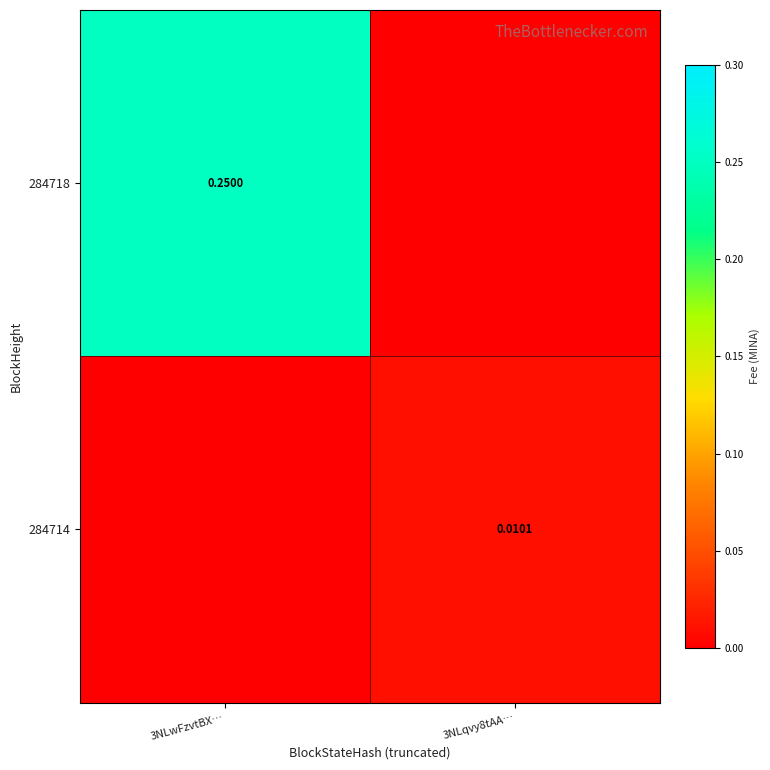

Is the value of 284714 at 3NLqvy8tAA… greater than the value of 284718 at 3NLwFzvtBX…?

No